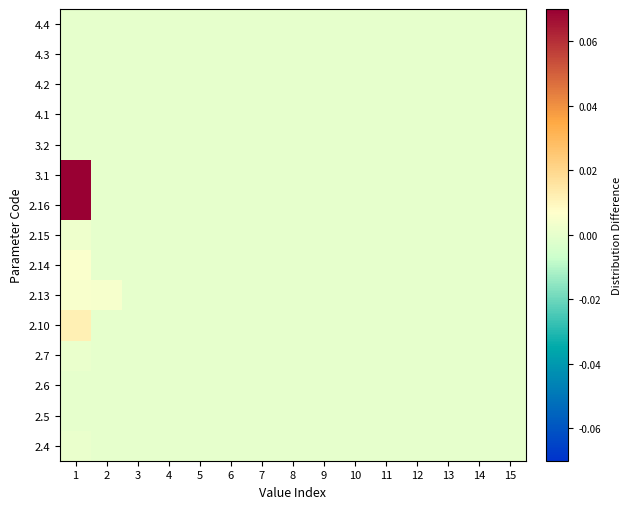

Reading right to left, list all the values displayed in this chart.

2.4: 15=0.0	14=0.0	13=0.0	12=0.0	11=0.0	10=0.0	9=0.0	8=0.0	7=0.0	6=0.0	5=0.0	4=0.0	3=0.0	2=0.0	1=0.0
2.5: 15=0.0	14=0.0	13=0.0	12=0.0	11=0.0	10=0.0	9=0.0	8=0.0	7=0.0	6=0.0	5=0.0	4=0.0	3=0.0	2=0.0	1=0.0
2.6: 15=0.0	14=0.0	13=0.0	12=0.0	11=0.0	10=0.0	9=0.0	8=0.0	7=0.0	6=0.0	5=0.0	4=0.0	3=0.0	2=0.0	1=0.0
2.7: 15=0.0	14=0.0	13=0.0	12=0.0	11=0.0	10=0.0	9=0.0	8=0.0	7=0.0	6=0.0	5=0.0	4=0.0	3=0.0	2=0.0	1=0.0
2.10: 15=0.0	14=0.0	13=0.0	12=0.0	11=0.0	10=0.0	9=0.0	8=0.0	7=0.0	6=0.0	5=0.0	4=0.0	3=0.0	2=0.0	1=0.0
2.13: 15=0.0	14=0.0	13=0.0	12=0.0	11=0.0	10=0.0	9=0.0	8=0.0	7=0.0	6=0.0	5=0.0	4=0.0	3=0.0	2=0.0	1=0.0
2.14: 15=0.0	14=0.0	13=0.0	12=0.0	11=0.0	10=0.0	9=0.0	8=0.0	7=0.0	6=0.0	5=0.0	4=0.0	3=0.0	2=0.0	1=0.0
2.15: 15=0.0	14=0.0	13=0.0	12=0.0	11=0.0	10=0.0	9=0.0	8=0.0	7=0.0	6=0.0	5=0.0	4=0.0	3=0.0	2=0.0	1=0.0
2.16: 15=0.0	14=0.0	13=0.0	12=0.0	11=0.0	10=0.0	9=0.0	8=0.0	7=0.0	6=0.0	5=0.0	4=0.0	3=0.0	2=0.0	1=0.1
3.1: 15=0.0	14=0.0	13=0.0	12=0.0	11=0.0	10=0.0	9=0.0	8=0.0	7=0.0	6=0.0	5=0.0	4=0.0	3=0.0	2=0.0	1=0.1
3.2: 15=0.0	14=0.0	13=0.0	12=0.0	11=0.0	10=0.0	9=0.0	8=0.0	7=0.0	6=0.0	5=0.0	4=0.0	3=0.0	2=0.0	1=0.0
4.1: 15=0.0	14=0.0	13=0.0	12=0.0	11=0.0	10=0.0	9=0.0	8=0.0	7=0.0	6=0.0	5=0.0	4=0.0	3=0.0	2=0.0	1=0.0
4.2: 15=0.0	14=0.0	13=0.0	12=0.0	11=0.0	10=0.0	9=0.0	8=0.0	7=0.0	6=0.0	5=0.0	4=0.0	3=0.0	2=0.0	1=0.0
4.3: 15=0.0	14=0.0	13=0.0	12=0.0	11=0.0	10=0.0	9=0.0	8=0.0	7=0.0	6=0.0	5=0.0	4=0.0	3=0.0	2=0.0	1=0.0
4.4: 15=0.0	14=0.0	13=0.0	12=0.0	11=0.0	10=0.0	9=0.0	8=0.0	7=0.0	6=0.0	5=0.0	4=0.0	3=0.0	2=0.0	1=0.0